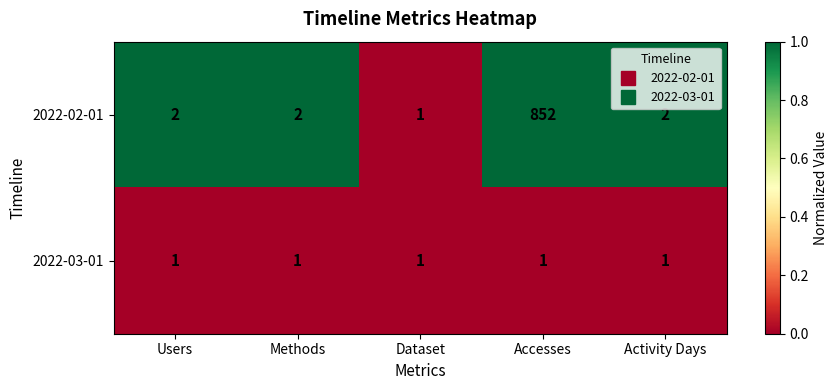

What is the difference between the highest and lowest values at Activity Days?

1